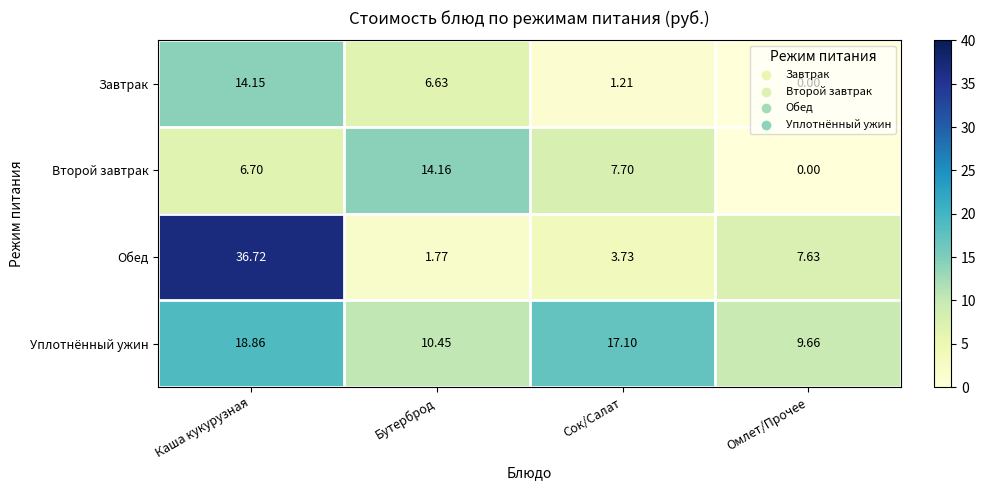

Which series changed the most between Каша кукурузная and Бутерброд?

Обед